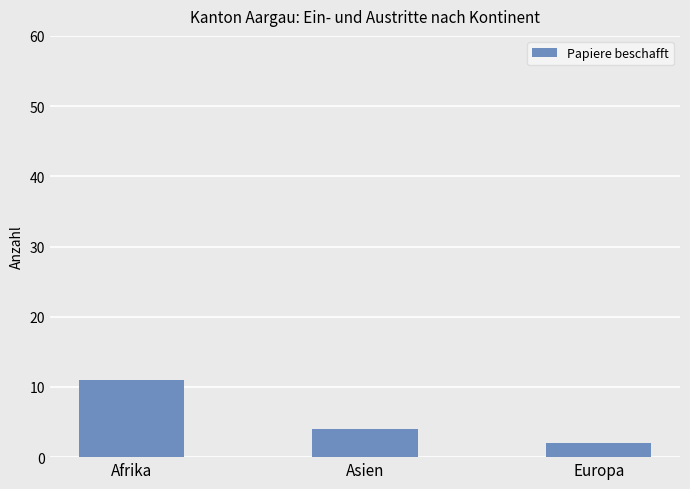

List the labels in order of value, smallest first.

Europa, Asien, Afrika